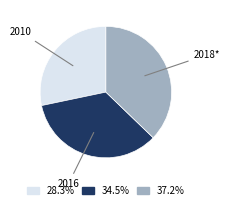

Is there a majority slice in this chart?

No